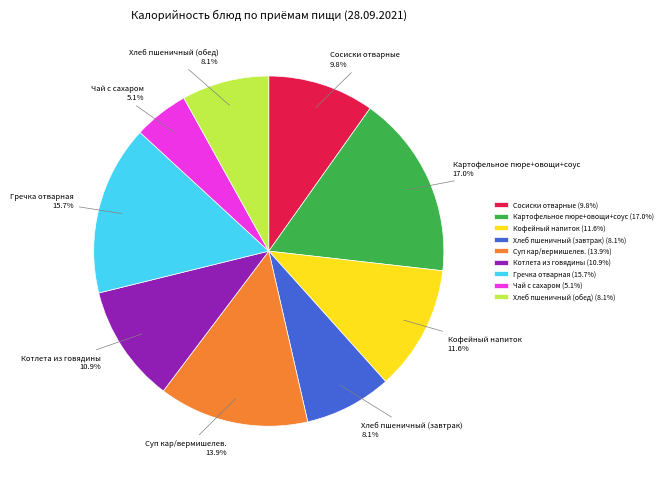

The Картофельное пюре+овощи+соус slice represents 8% of the pie. True or false?

False